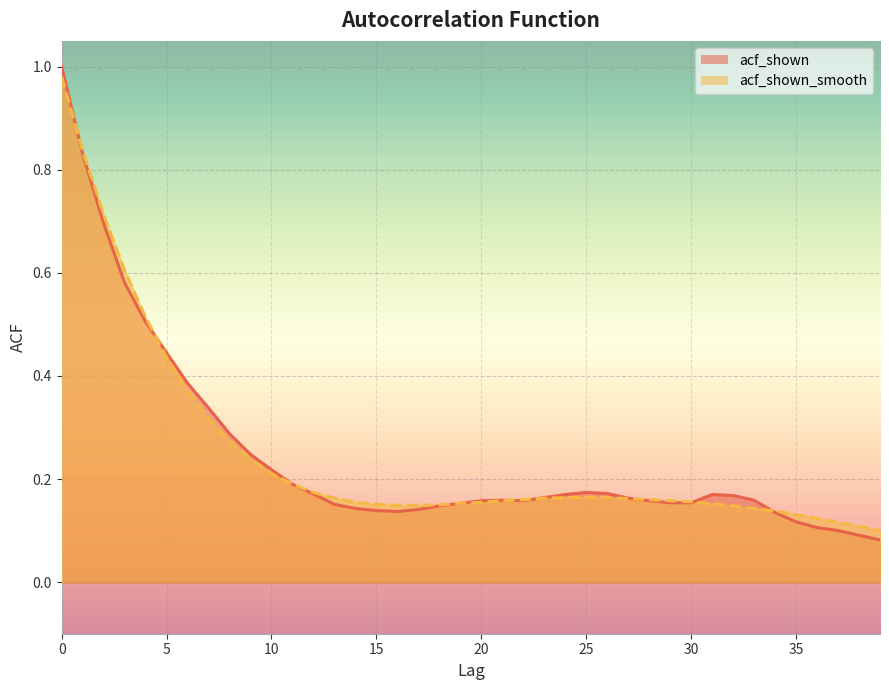

List the series in order of their overall mean, highest first.

acf_shown_smooth, acf_shown